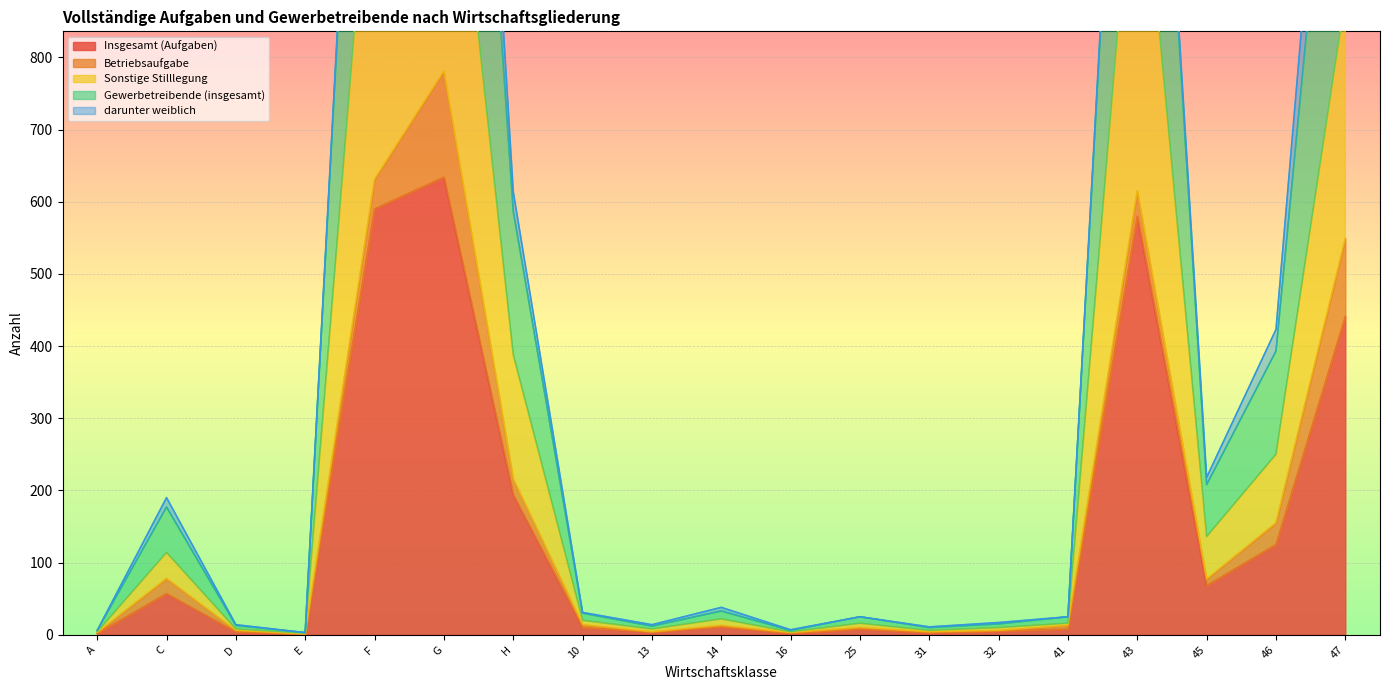

At which label does Insgesamt (Aufgaben) reach its peak?

G